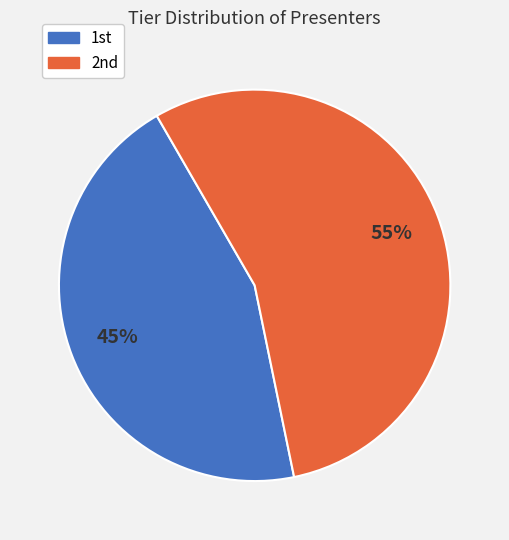

Rank the categories by value from highest to lowest.

2nd, 1st